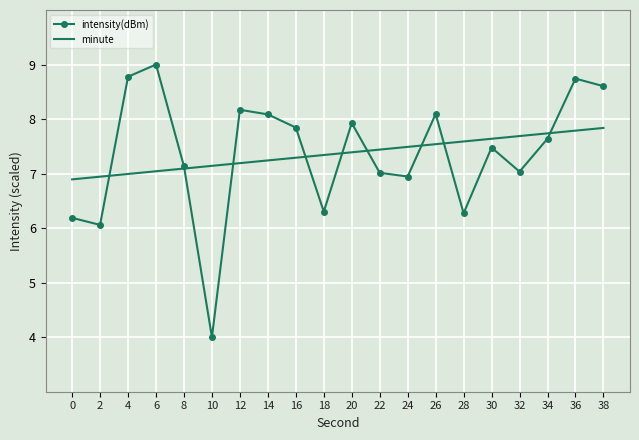

What are all the series names shown in the legend?

intensity(dBm), minute